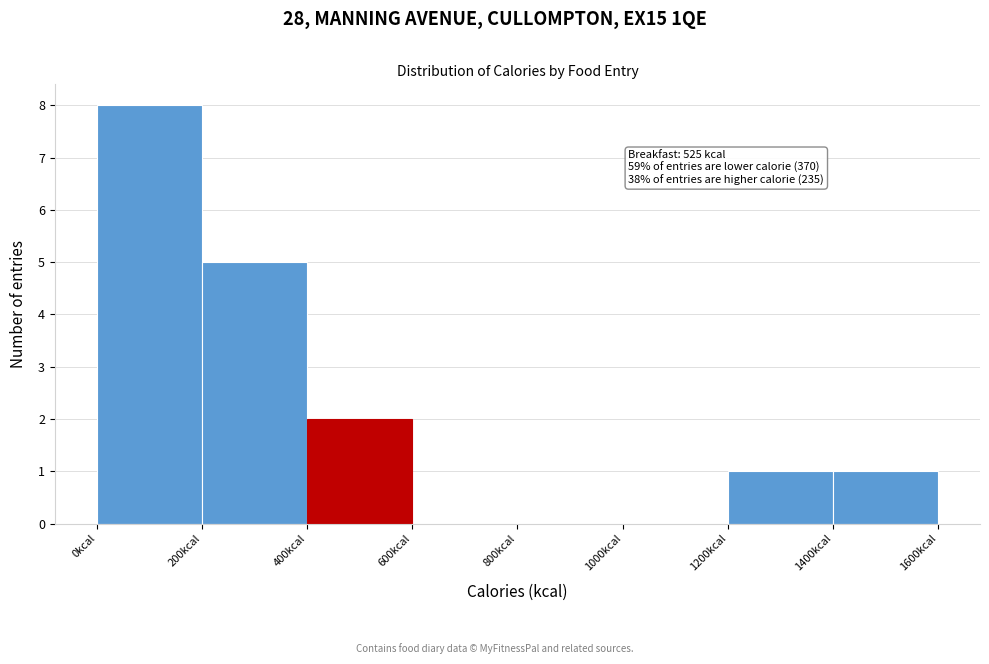

Over which range of the x-axis is the bar tallest?

0 to 200